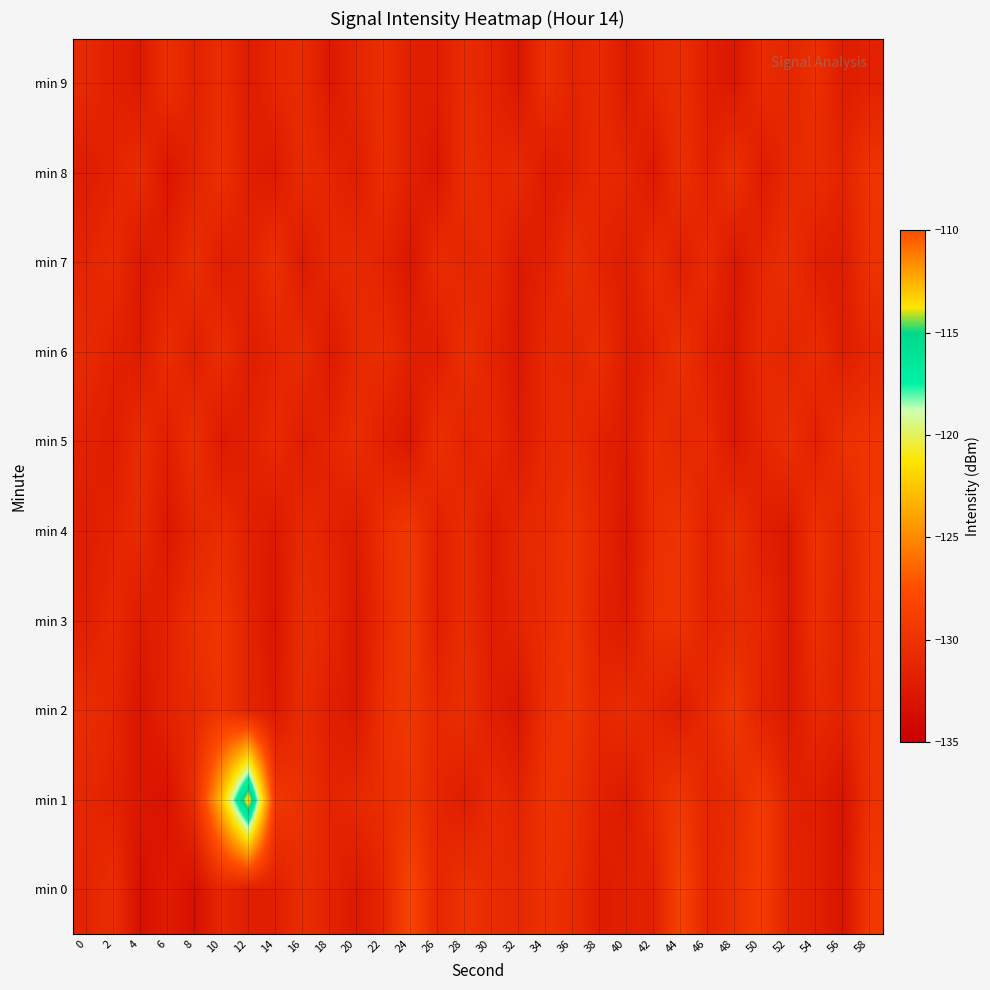

Reading left to right, what are all the values shown in this chart?

min 0: 0=-131.4	2=-130.4	4=-133.3	6=-132.2	8=-133.4	10=-131.1	12=-132.0	14=-131.8	16=-130.6	18=-131.5	20=-132.5	22=-131.2	24=-128.3	26=-131.2	28=-130.0	30=-130.6	32=-131.0	34=-130.1	36=-130.7	38=-132.2	40=-131.8	42=-131.7	44=-128.5	46=-131.2	48=-130.2	50=-129.1	52=-131.5	54=-131.8	56=-132.9	58=-129.5
min 1: 0=-131.1	2=-131.6	4=-132.6	6=-133.1	8=-130.5	10=-122.7	12=-112.9	14=-129.5	16=-130.2	18=-131.5	20=-131.0	22=-130.5	24=-129.8	26=-131.2	28=-132.1	30=-130.8	32=-131.5	34=-129.9	36=-130.3	38=-131.7	40=-132.4	42=-130.6	44=-129.5	46=-131.3	48=-130.7	50=-129.2	52=-131.6	54=-132.0	56=-133.1	58=-130.1
min 2: 0=-130.5	2=-131.2	4=-132.8	6=-131.5	8=-130.9	10=-129.8	12=-131.4	14=-132.3	16=-130.7	18=-131.8	20=-132.5	22=-130.2	24=-129.6	26=-131.0	28=-130.4	30=-131.9	32=-132.7	34=-130.3	36=-129.7	38=-131.1	40=-130.6	42=-131.3	44=-132.1	46=-130.8	48=-129.5	50=-131.6	52=-132.4	54=-130.9	56=-131.5	58=-130.0
min 3: 0=-131.8	2=-130.9	4=-132.2	6=-131.6	8=-130.3	10=-129.7	12=-131.5	14=-132.8	16=-130.4	18=-131.2	20=-132.6	22=-130.7	24=-129.3	26=-131.9	28=-130.5	30=-132.1	32=-131.3	34=-130.6	36=-129.8	38=-131.7	40=-132.3	42=-130.1	44=-129.9	46=-131.4	48=-130.8	50=-131.0	52=-132.5	54=-130.2	56=-131.6	58=-129.6
min 4: 0=-132.0	2=-131.4	4=-130.8	6=-132.6	8=-131.2	10=-130.5	12=-131.8	14=-132.4	16=-130.9	18=-131.5	20=-132.2	22=-130.3	24=-129.4	26=-131.7	28=-130.6	30=-132.3	32=-131.1	34=-130.7	36=-129.9	38=-131.3	40=-132.7	42=-130.4	44=-129.8	46=-131.6	48=-130.2	50=-131.9	52=-132.5	54=-130.0	56=-131.4	58=-129.5
min 5: 0=-131.5	2=-132.1	4=-130.6	6=-131.9	8=-130.3	10=-132.4	12=-131.7	14=-130.8	16=-132.0	18=-131.3	20=-130.5	22=-131.8	24=-132.6	26=-130.2	28=-131.4	30=-130.9	32=-132.2	34=-131.0	36=-130.7	38=-131.6	40=-132.3	42=-130.4	44=-131.1	46=-130.8	48=-132.5	50=-131.2	52=-130.3	54=-131.7	56=-130.1	58=-129.7
min 6: 0=-130.8	2=-131.6	4=-132.3	6=-130.5	8=-131.9	10=-130.4	12=-132.1	14=-131.3	16=-130.7	18=-132.4	20=-131.0	22=-130.6	24=-131.8	26=-132.0	28=-130.3	30=-131.5	32=-132.6	34=-130.9	36=-131.2	38=-130.4	40=-132.2	42=-131.4	44=-130.1	46=-131.7	48=-132.5	50=-130.8	52=-131.3	54=-130.6	56=-132.0	58=-131.1
min 7: 0=-131.3	2=-130.7	4=-132.5	6=-131.8	8=-130.4	10=-132.0	12=-131.6	14=-130.2	16=-132.3	18=-131.0	20=-130.8	22=-131.5	24=-132.7	26=-130.6	28=-131.2	30=-130.9	32=-132.4	34=-131.7	36=-130.3	38=-131.4	40=-132.1	42=-130.5	44=-131.9	46=-130.7	48=-132.6	50=-131.1	52=-130.4	54=-131.8	56=-132.2	58=-130.0
min 8: 0=-132.1	2=-131.4	4=-130.6	6=-132.8	8=-131.5	10=-130.2	12=-131.9	14=-132.4	16=-130.7	18=-131.3	20=-132.0	22=-130.5	24=-131.8	26=-132.6	28=-130.4	30=-131.1	32=-130.8	34=-132.3	36=-131.6	38=-130.9	40=-131.2	42=-132.5	44=-130.3	46=-131.7	48=-130.1	50=-132.2	52=-131.0	54=-130.6	56=-131.4	58=-129.8
min 9: 0=-130.9	2=-131.7	4=-132.4	6=-130.3	8=-131.6	10=-130.5	12=-132.2	14=-131.1	16=-130.7	18=-132.5	20=-131.3	22=-130.4	24=-131.8	26=-132.0	28=-130.6	30=-131.5	32=-132.7	34=-130.2	36=-131.4	38=-130.8	40=-132.3	42=-131.0	44=-130.5	46=-131.9	48=-132.6	50=-130.7	52=-131.2	54=-130.3	56=-132.1	58=-131.6